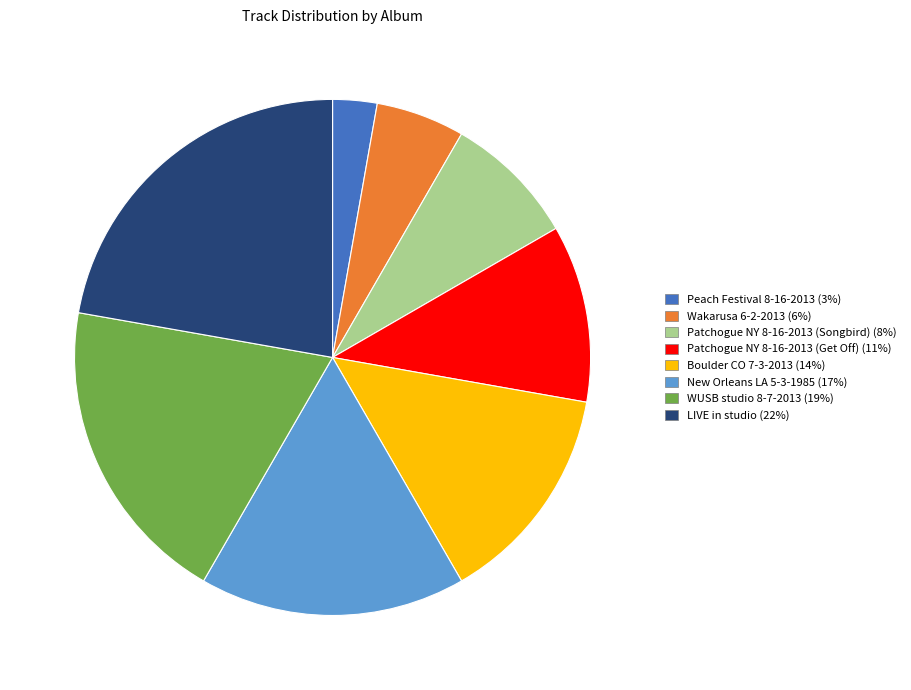

The Patchogue NY 8-16-2013 (Get Off) slice represents 11% of the pie. True or false?

True